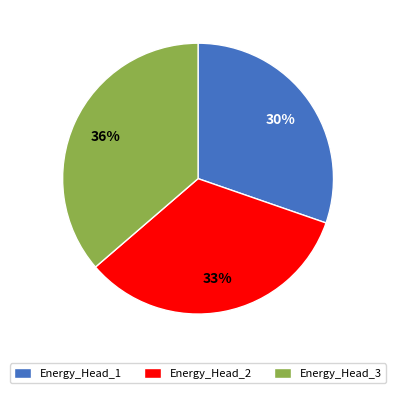

Rank the categories by value from lowest to highest.

Energy_Head_1, Energy_Head_2, Energy_Head_3